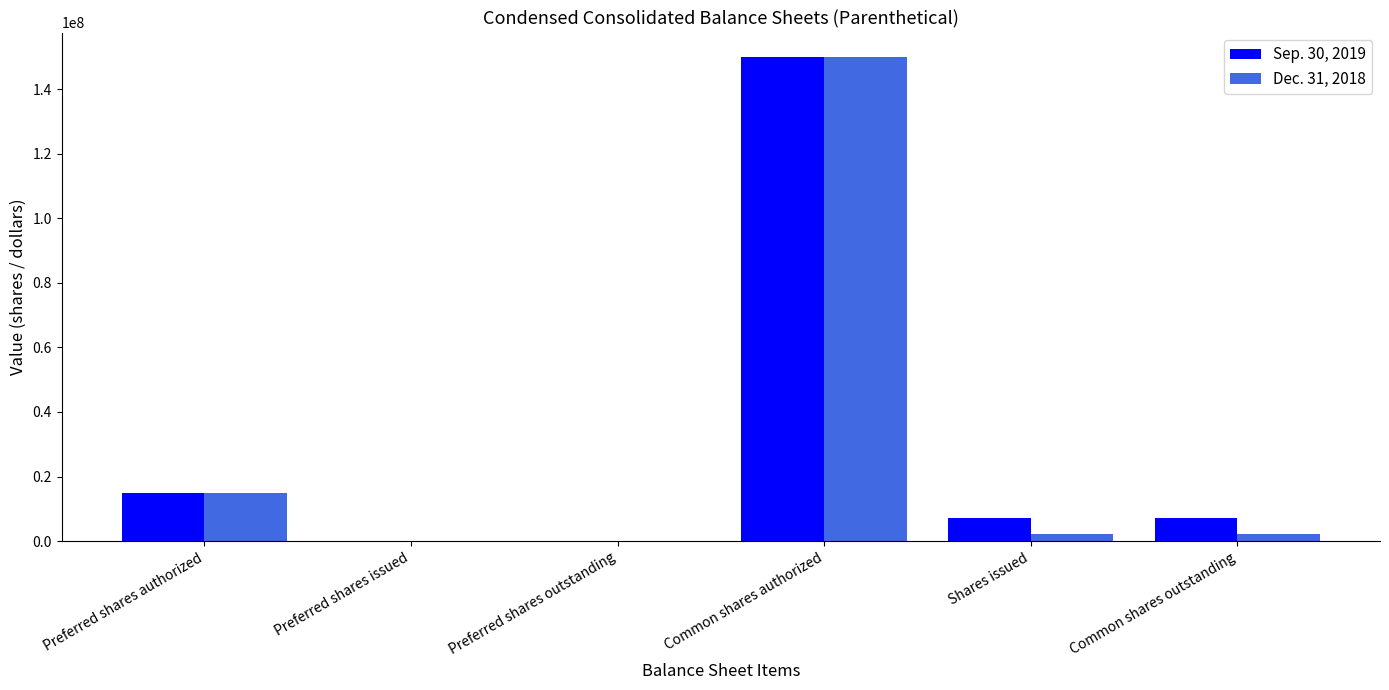

What is the total value across all series at Preferred shares authorized?

30000000